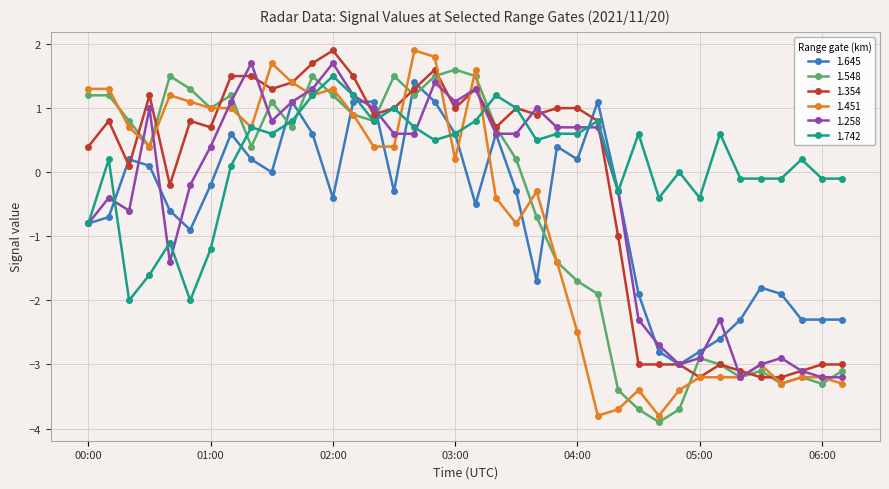

True or false: 1.451 has more than 0 points higher than both neighbors.

True